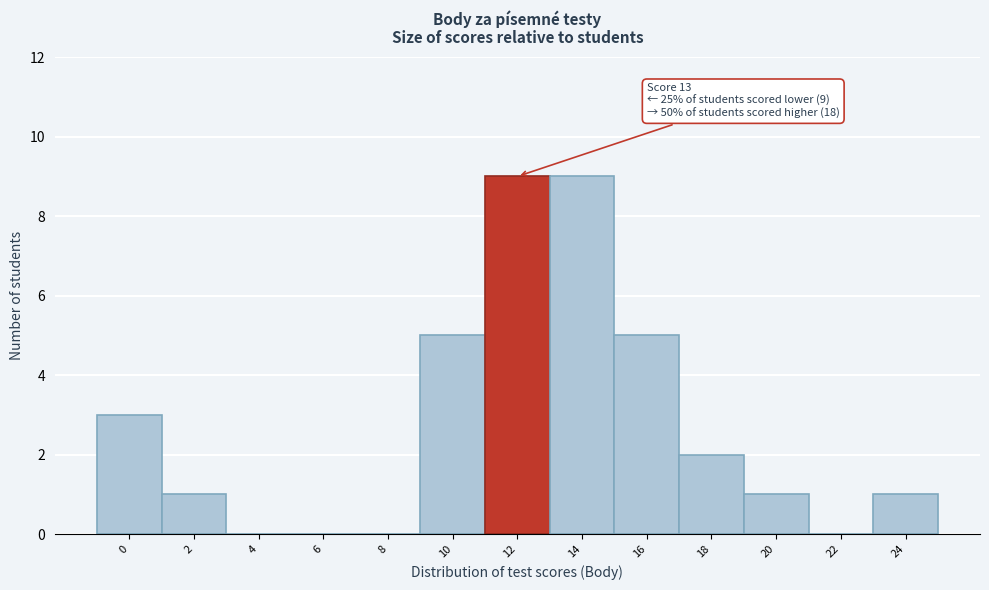

Reading left to right, transcribe all the data shown in this chart.

0=3	2=1	4=0	6=0	8=0	10=5	12=9	14=9	16=5	18=2	20=1	22=0	24=1